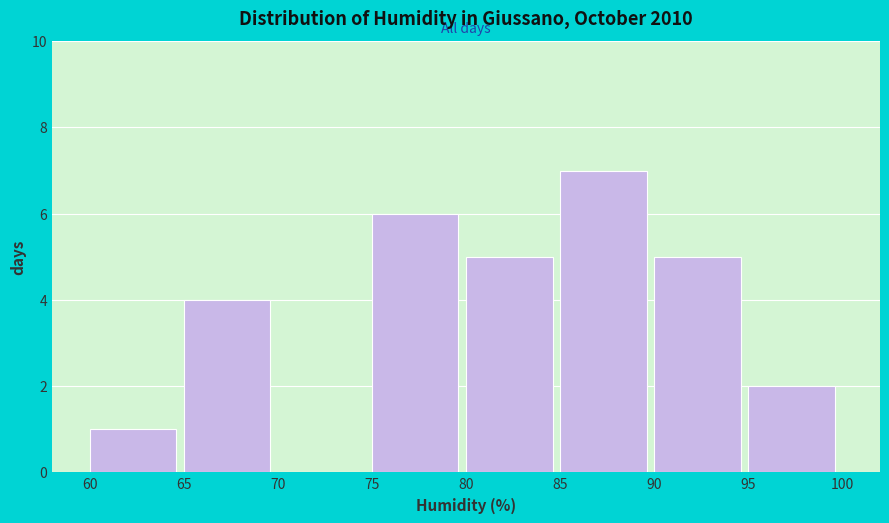

Reading left to right, transcribe this chart: for each bar, give the range it covers on the x-axis and its height. The values are not printed on the chart, so give them approximately, as read against the axis.

60 to 65: 1
65 to 70: 4
70 to 75: 0
75 to 80: 6
80 to 85: 5
85 to 90: 7
90 to 95: 5
95 to 100: 2